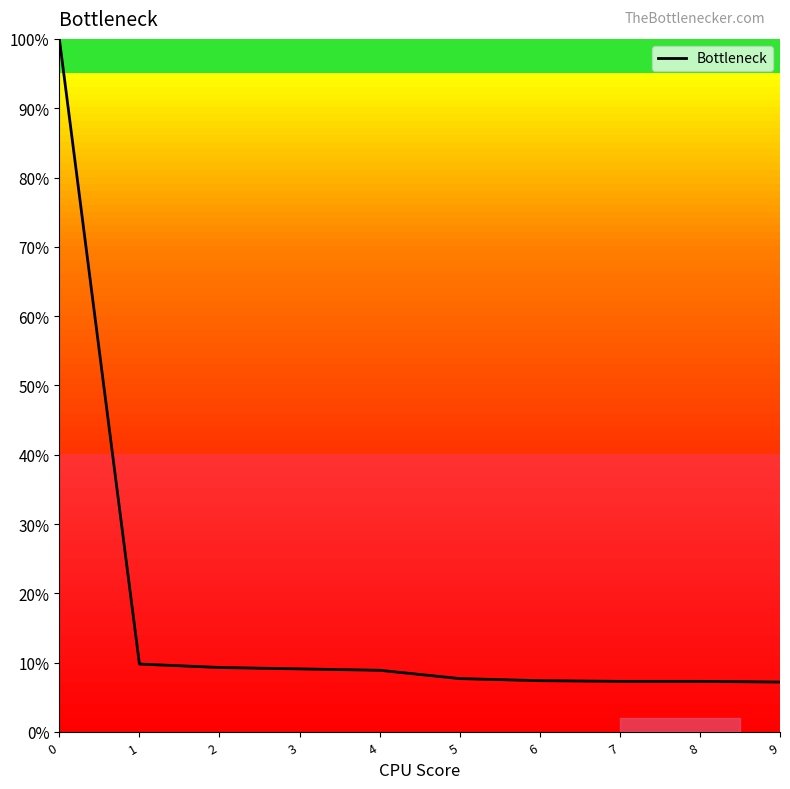

What is the difference between the maximum and second lowest values?

0.9